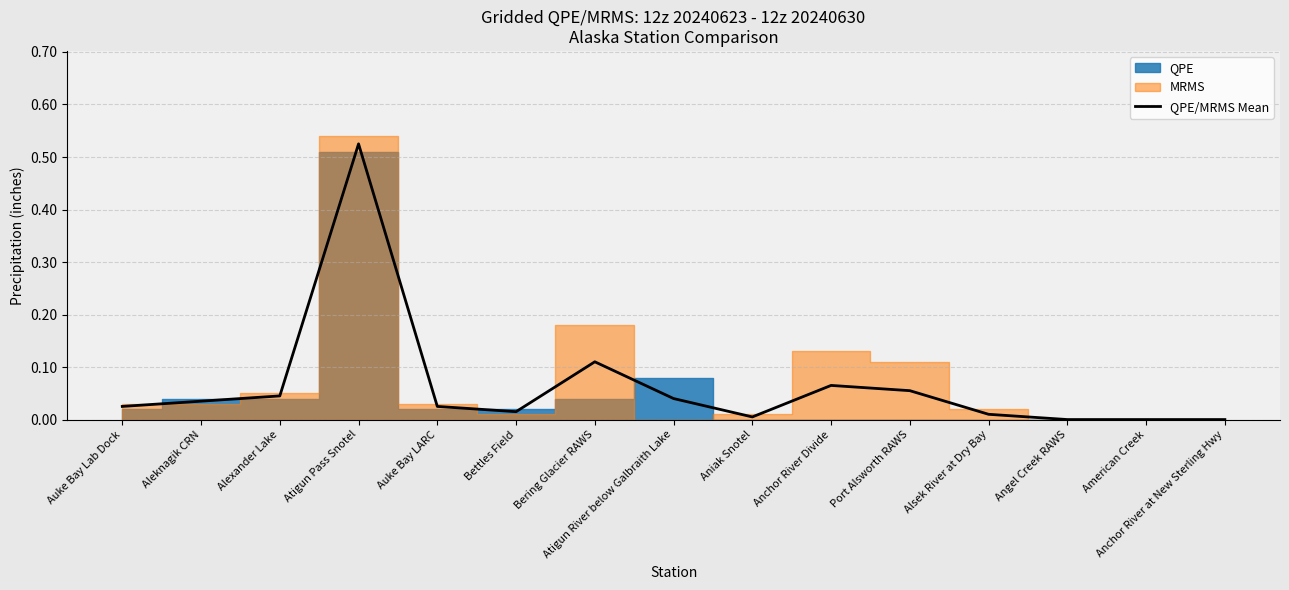

Which label corresponds to the smallest value in the chart?

Angel Creek RAWS